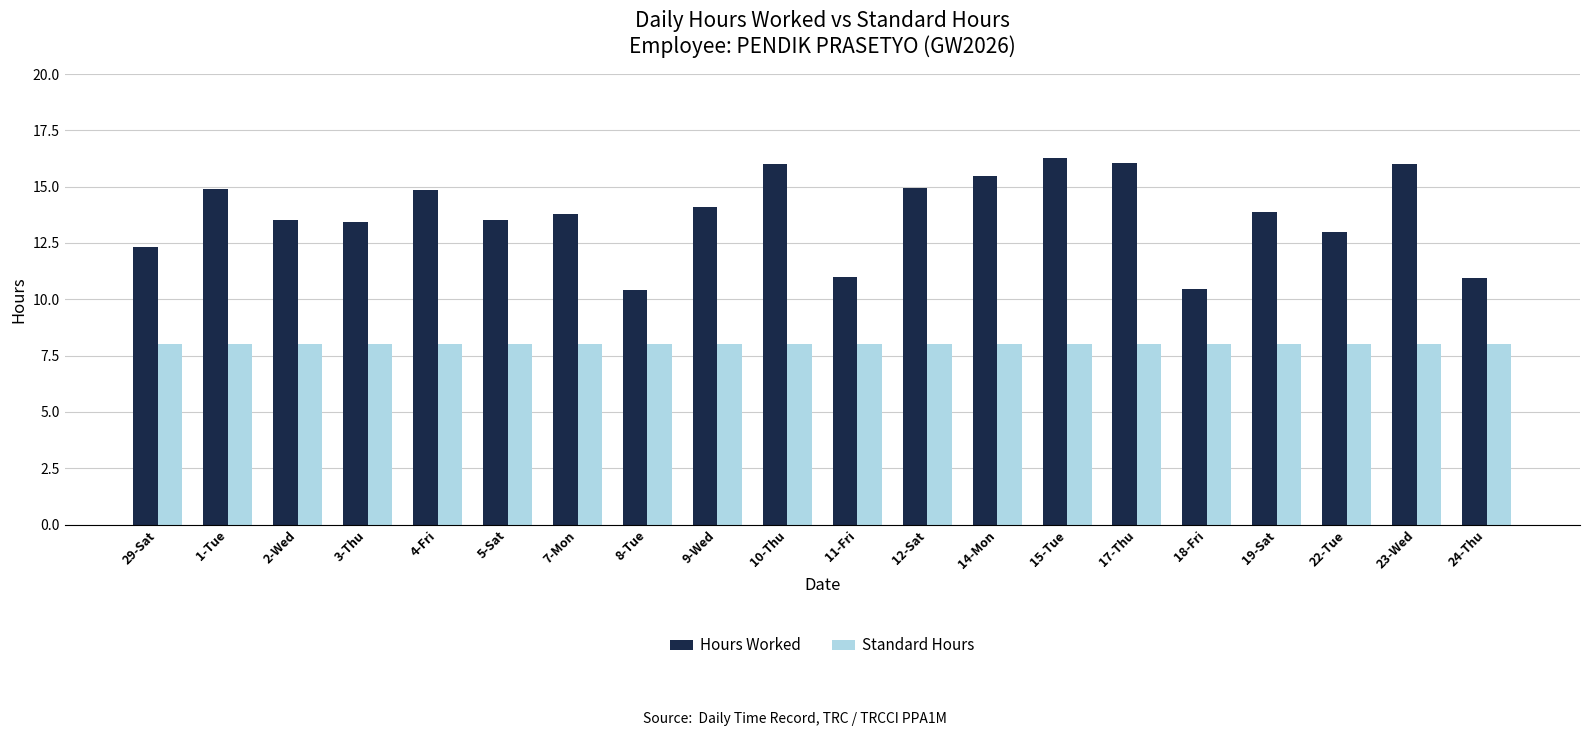

What are all the series names shown in the legend?

Hours Worked, Standard Hours